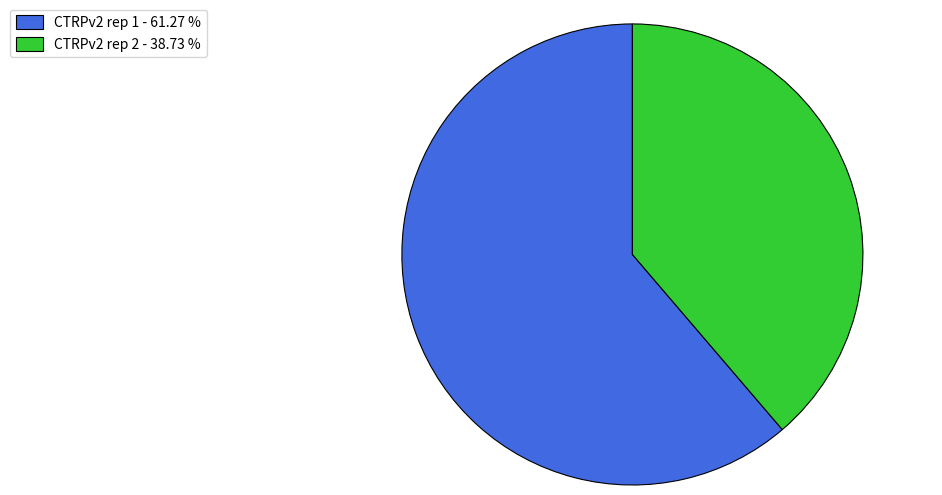

Count the number of slices in the pie.

2